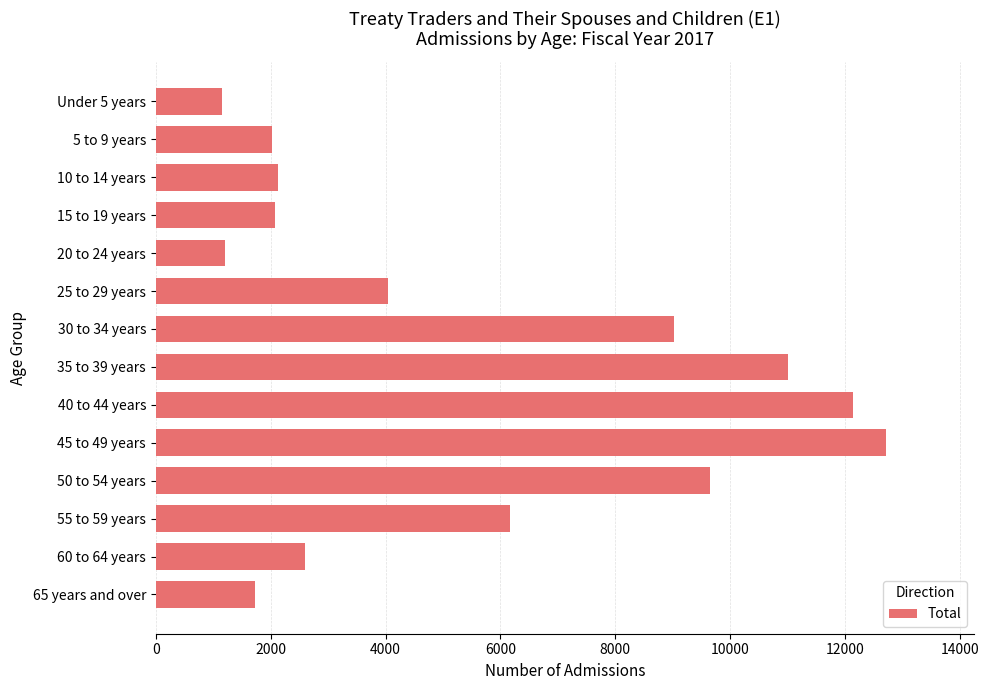

What is the value of the 14th bar from the top?

1724